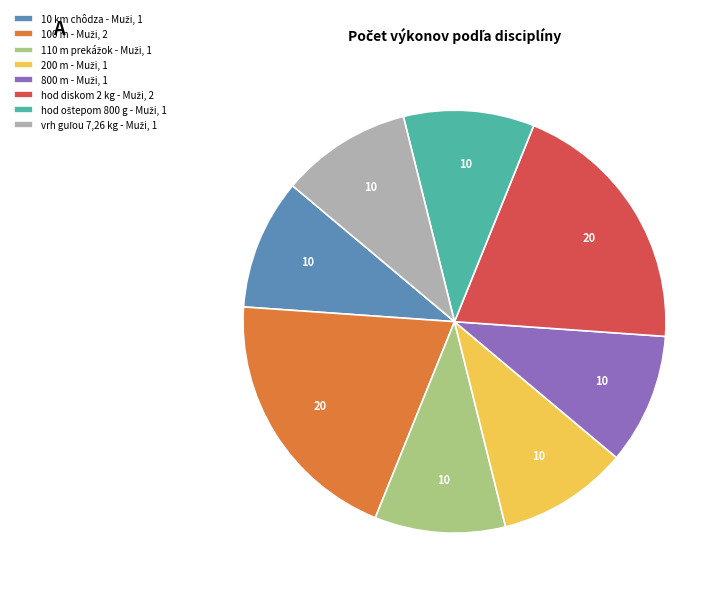

Does any single category account for the majority?

No